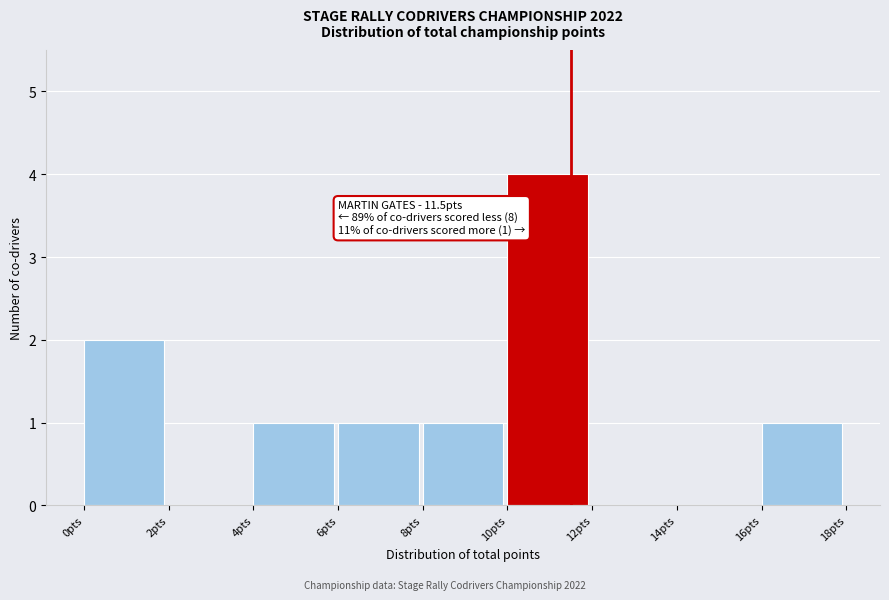

Which range on the x-axis has the tallest bar?

10 to 12